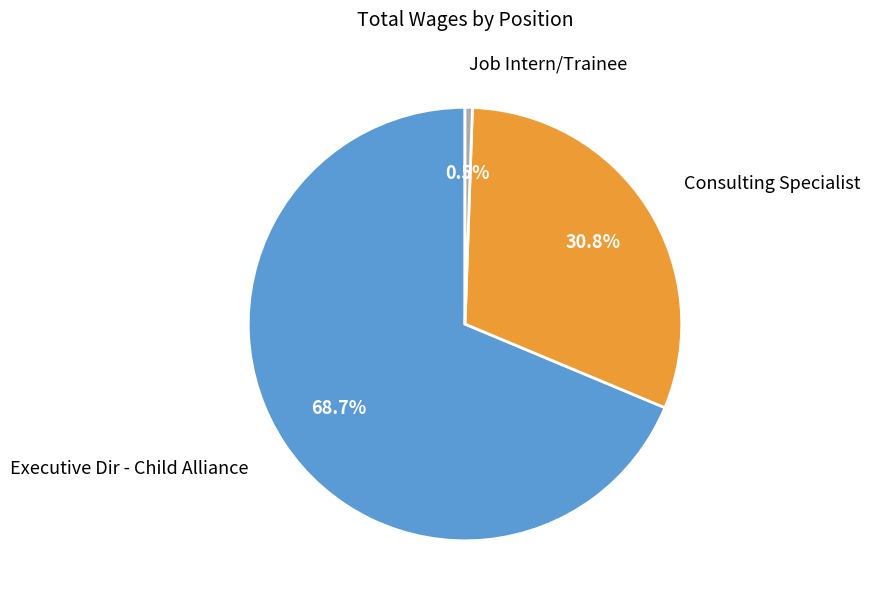

How many slices are in this pie chart?

3